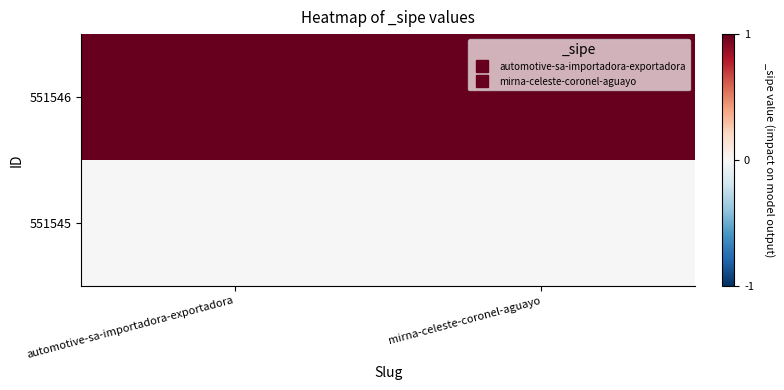

Reading left to right, extract all data points from this chart.

551546: automotive-sa-importadora-exportadora=1	mirna-celeste-coronel-aguayo=1
551545: automotive-sa-importadora-exportadora=0	mirna-celeste-coronel-aguayo=0